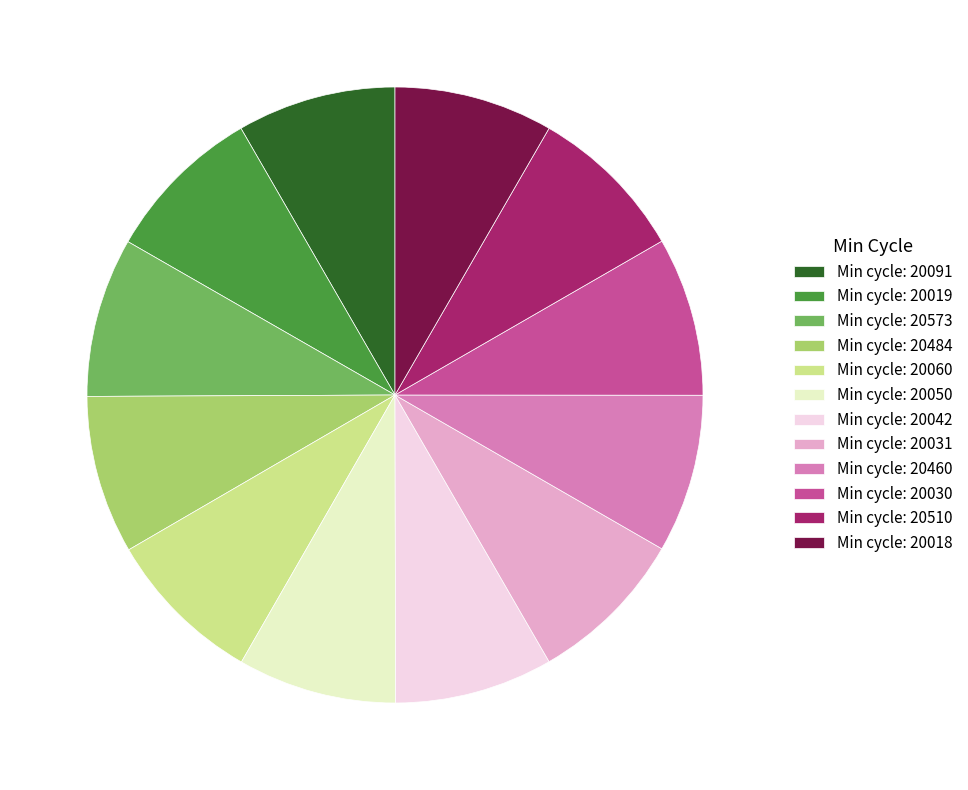

What is the ratio of the value at Min cycle: 20018 to the value at Min cycle: 20510?

1.0